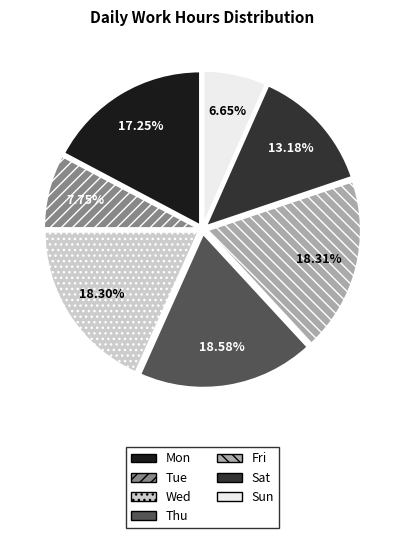

What is the smallest slice in the pie chart?

Sun